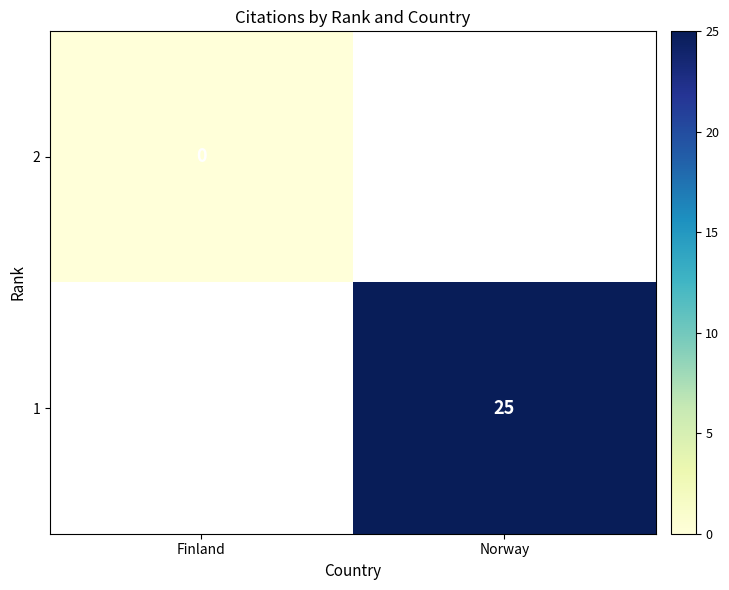

The 1 series shows 25 at Norway. True or false?

True